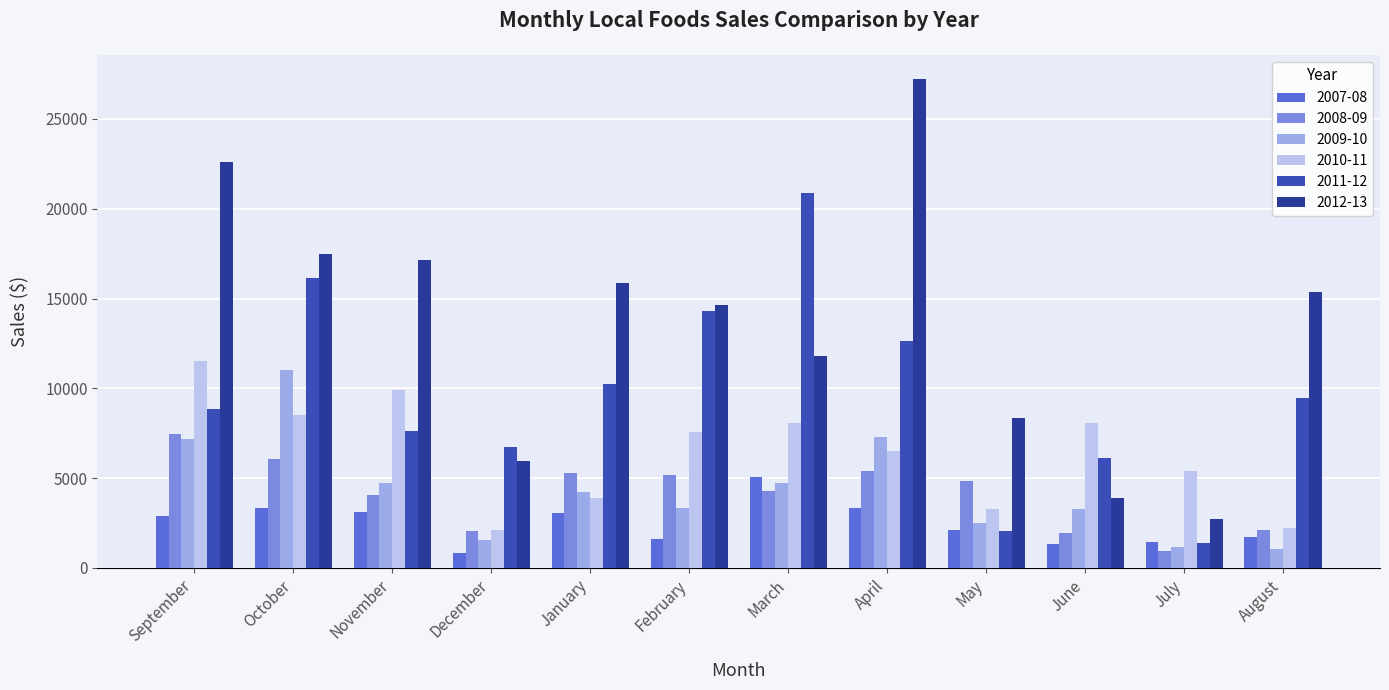

Count the number of data series in this chart.

6